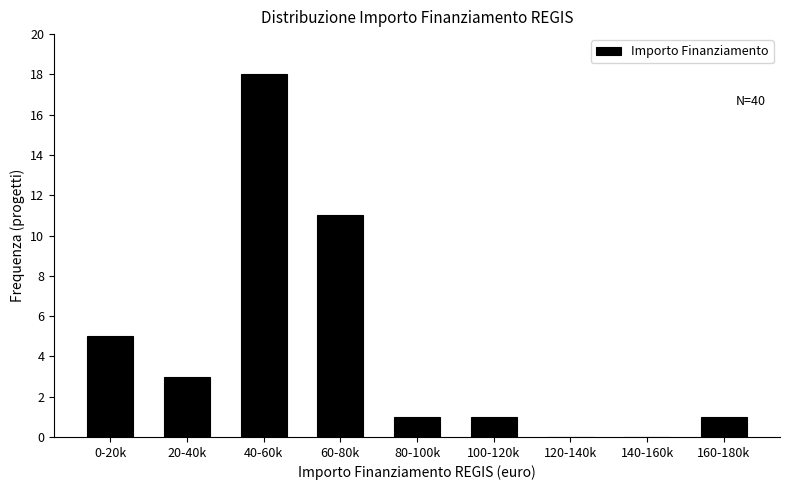

Reading left to right, what are all the values shown in this chart?

0-20k=5	20-40k=3	40-60k=18	60-80k=11	80-100k=1	100-120k=1	120-140k=0	140-160k=0	160-180k=1